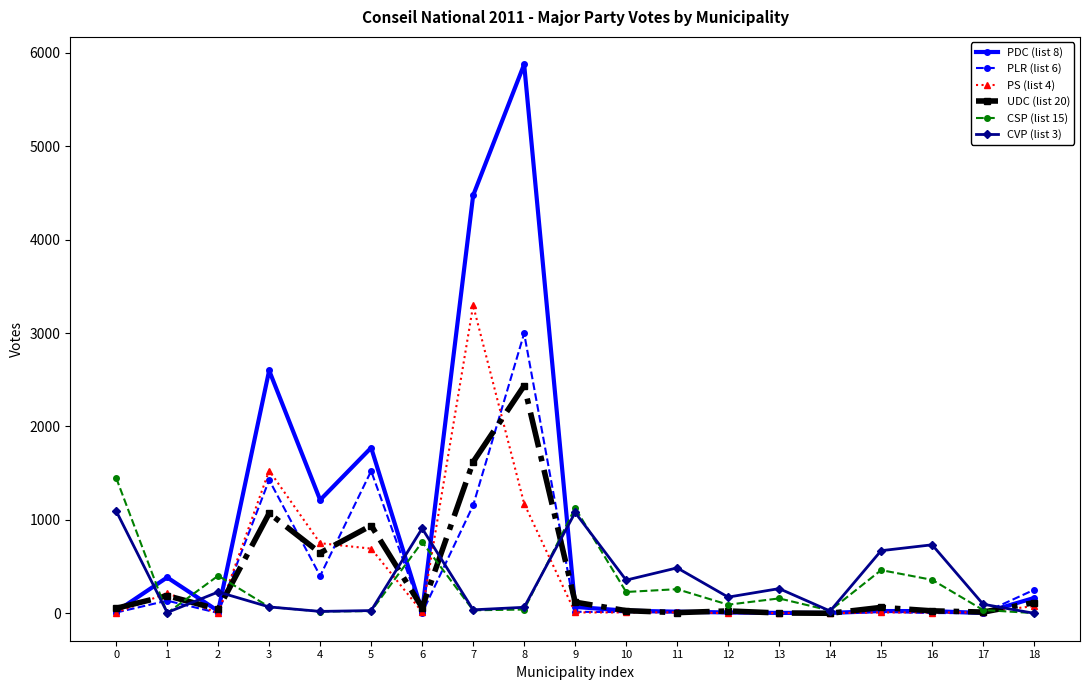

At which category is the sum across all series the highest?

8